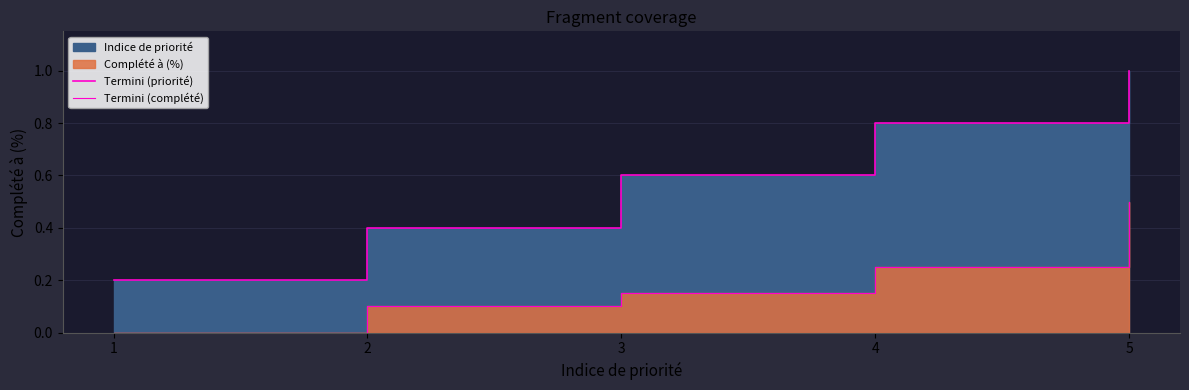

What is the value of the Termini (priorité) point at the 3rd from the left?

0.6